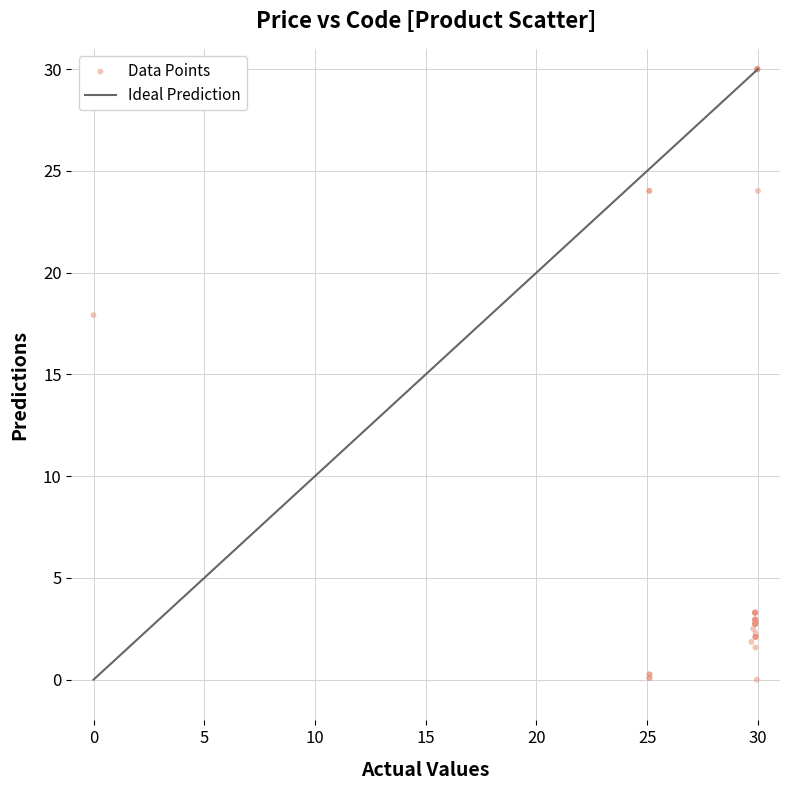

What Y value in the scatter plot is closest to 15?

17.9